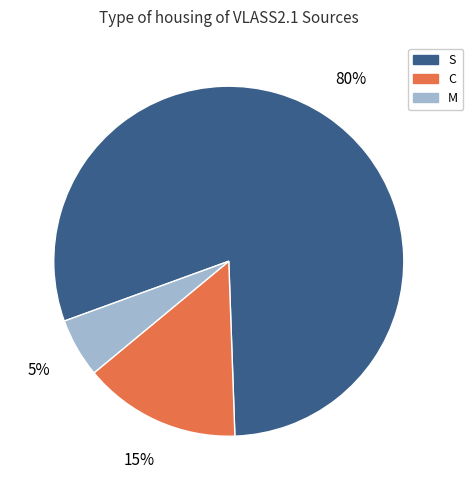

The M slice represents 5% of the pie. True or false?

True